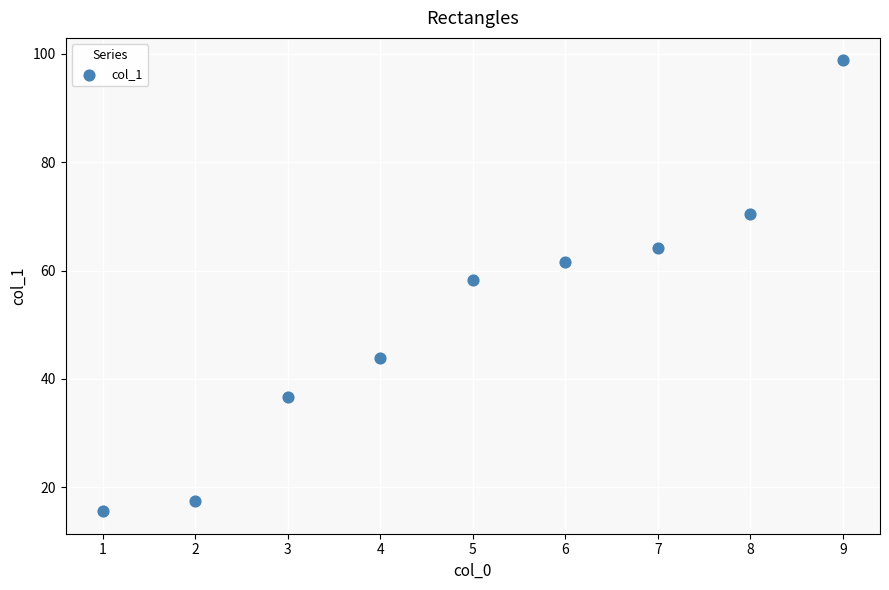

What is the average Y value?

51.9